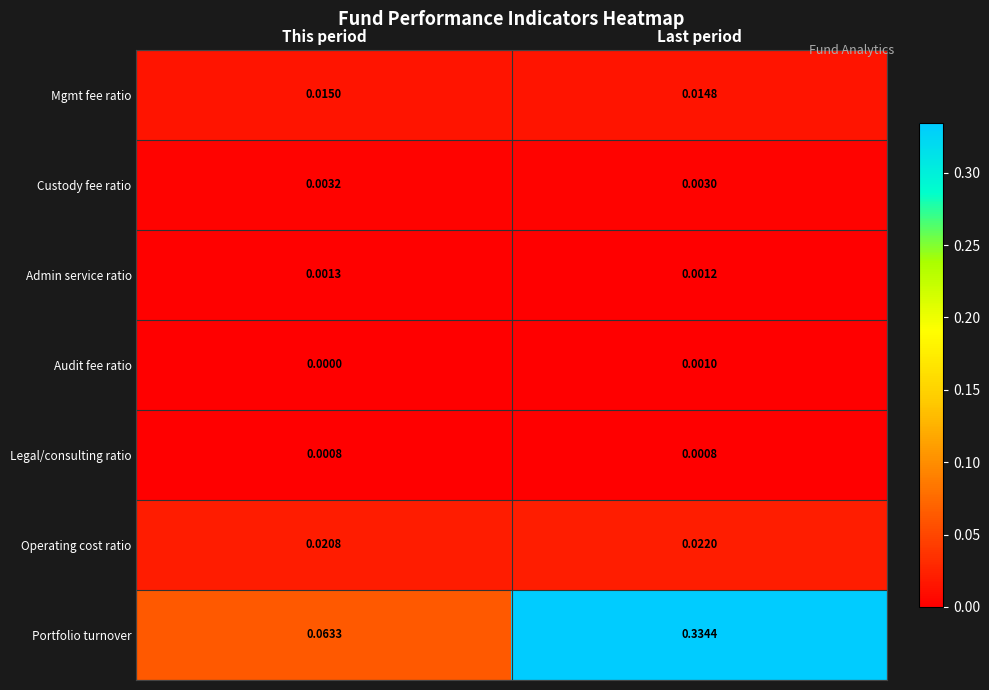

Rank the series by their maximum value, from lowest to highest.

Legal/consulting ratio, Audit fee ratio, Admin service ratio, Custody fee ratio, Mgmt fee ratio, Operating cost ratio, Portfolio turnover